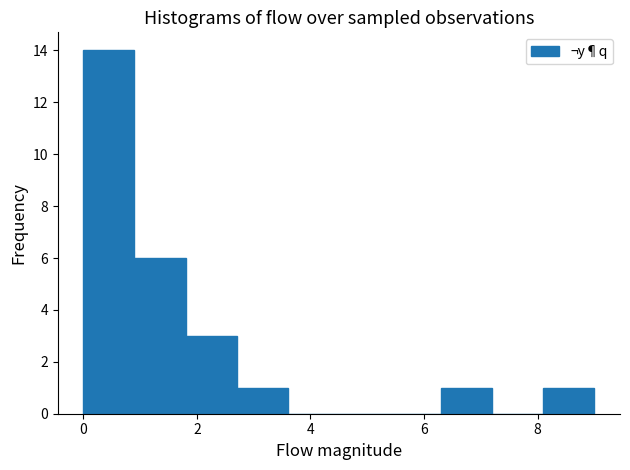

Reading left to right, transcribe this chart: for each bar, give the range it covers on the x-axis and its height. Neither the bar edges nor the heights are printed on the chart, so give them approximately, as read against the axes.

0.0 to 0.9: 14
0.9 to 1.8: 6
1.8 to 2.7: 3
2.7 to 3.6: 1
3.6 to 4.5: 0
4.5 to 5.4: 0
5.4 to 6.3: 0
6.3 to 7.2: 1
7.2 to 8.1: 0
8.1 to 9.0: 1